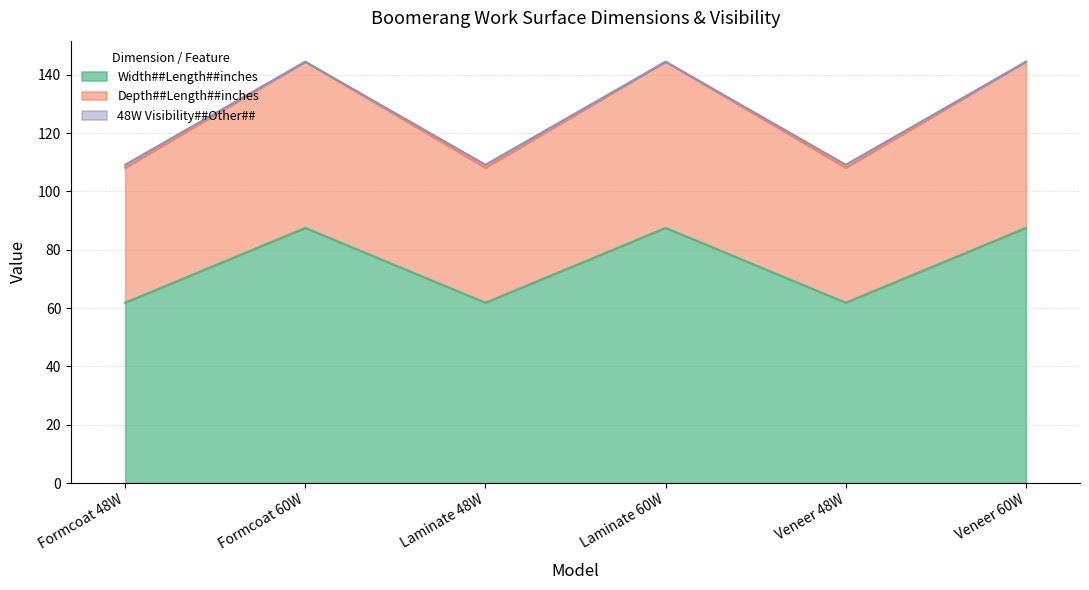

What is the greatest value displayed?

144.5